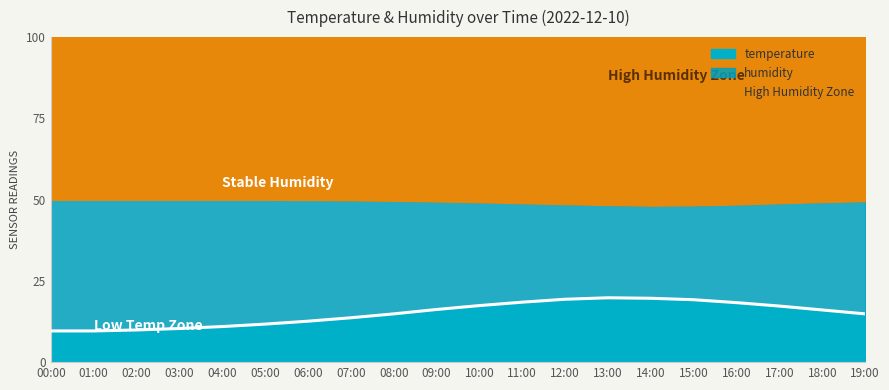

The chart shows a value of 10.4 at 03:00. True or false?

True